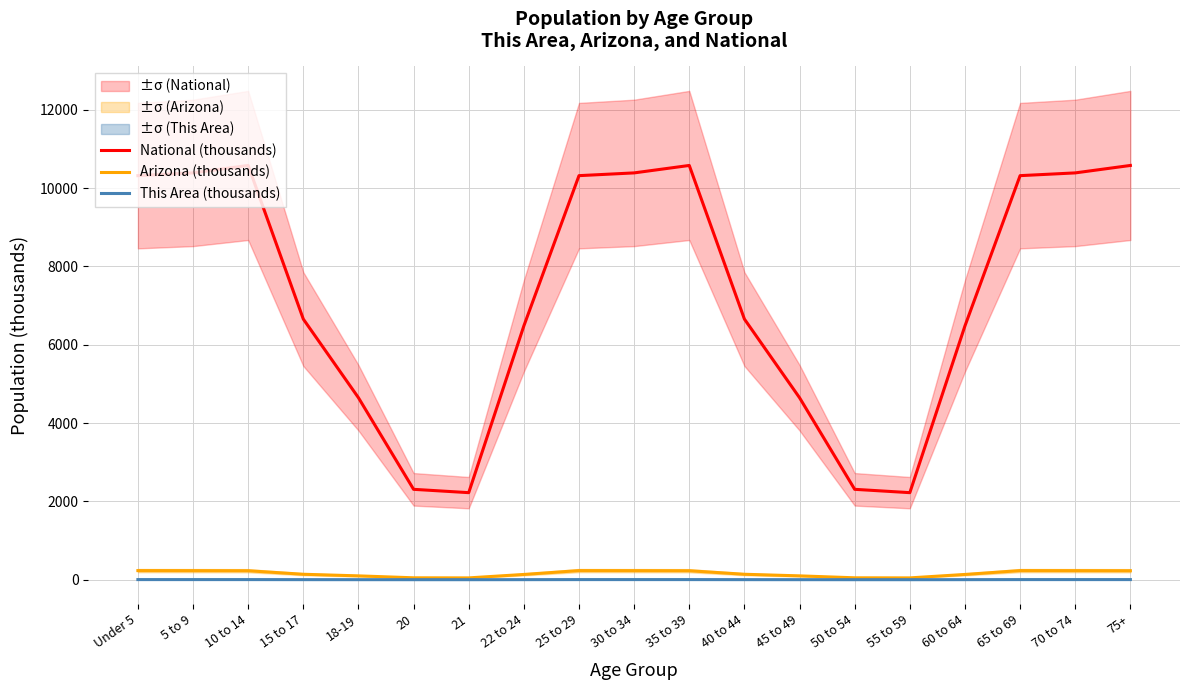

Read the This Area (thousands) value at 22 to 24.

1.5